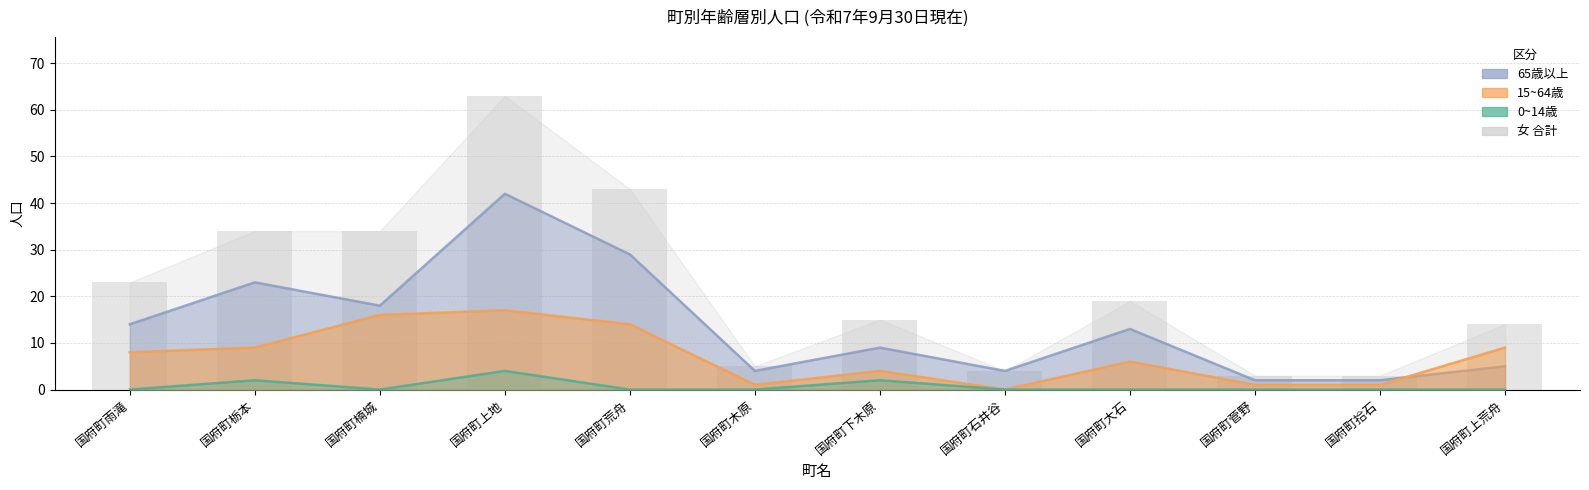

Reading right to left, extract all data points from this chart.

14	3	3	19	4	15	5	43	63	34	34	23